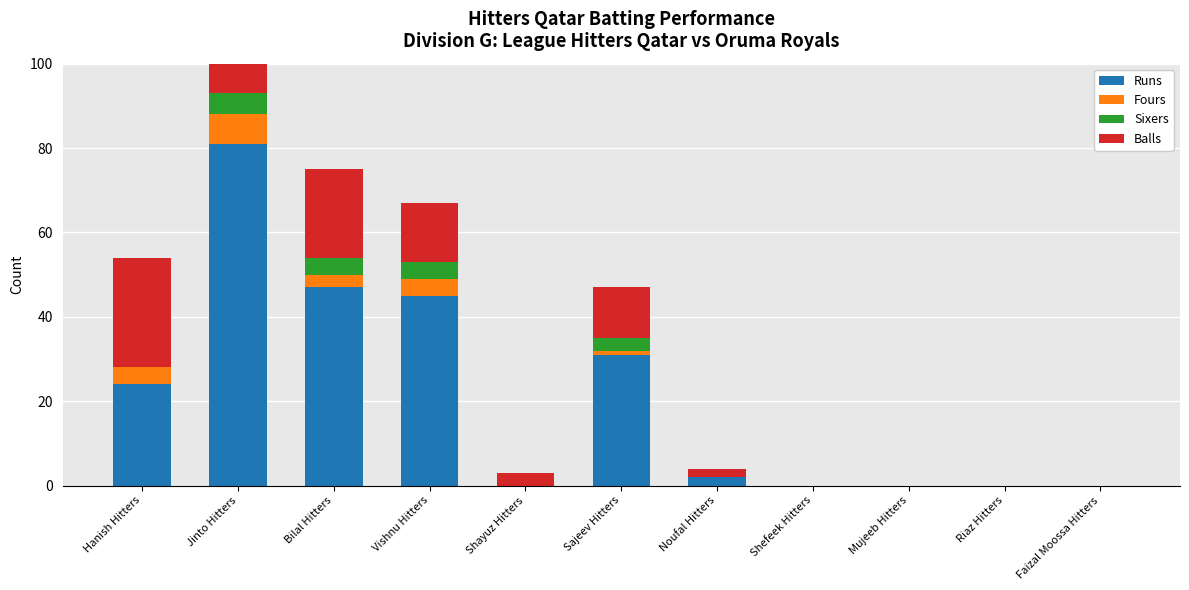

What are all the series names shown in the legend?

Runs, Fours, Sixers, Balls